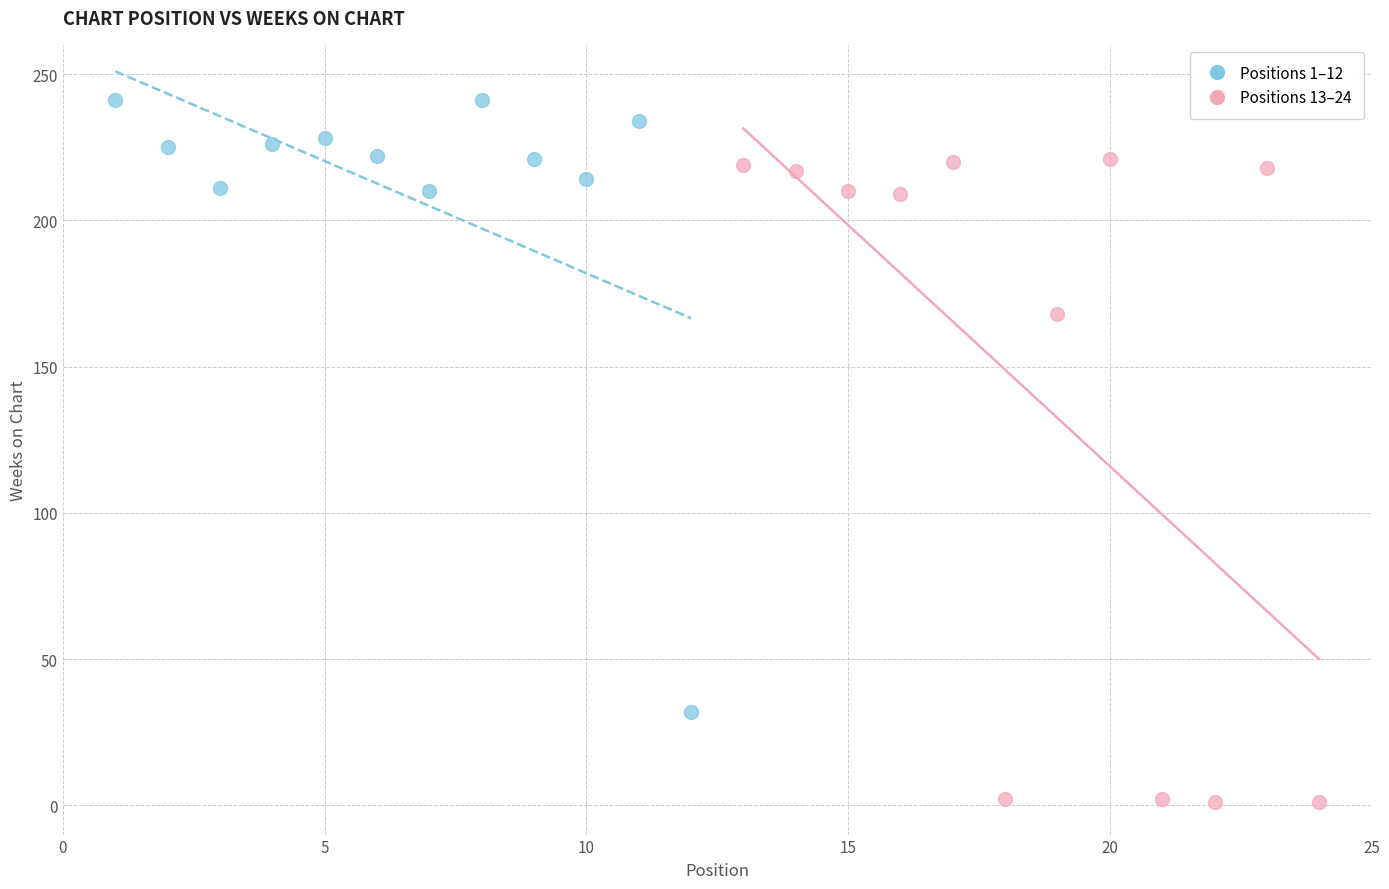

Which series reaches the maximum Y coordinate?

Positions 1–12